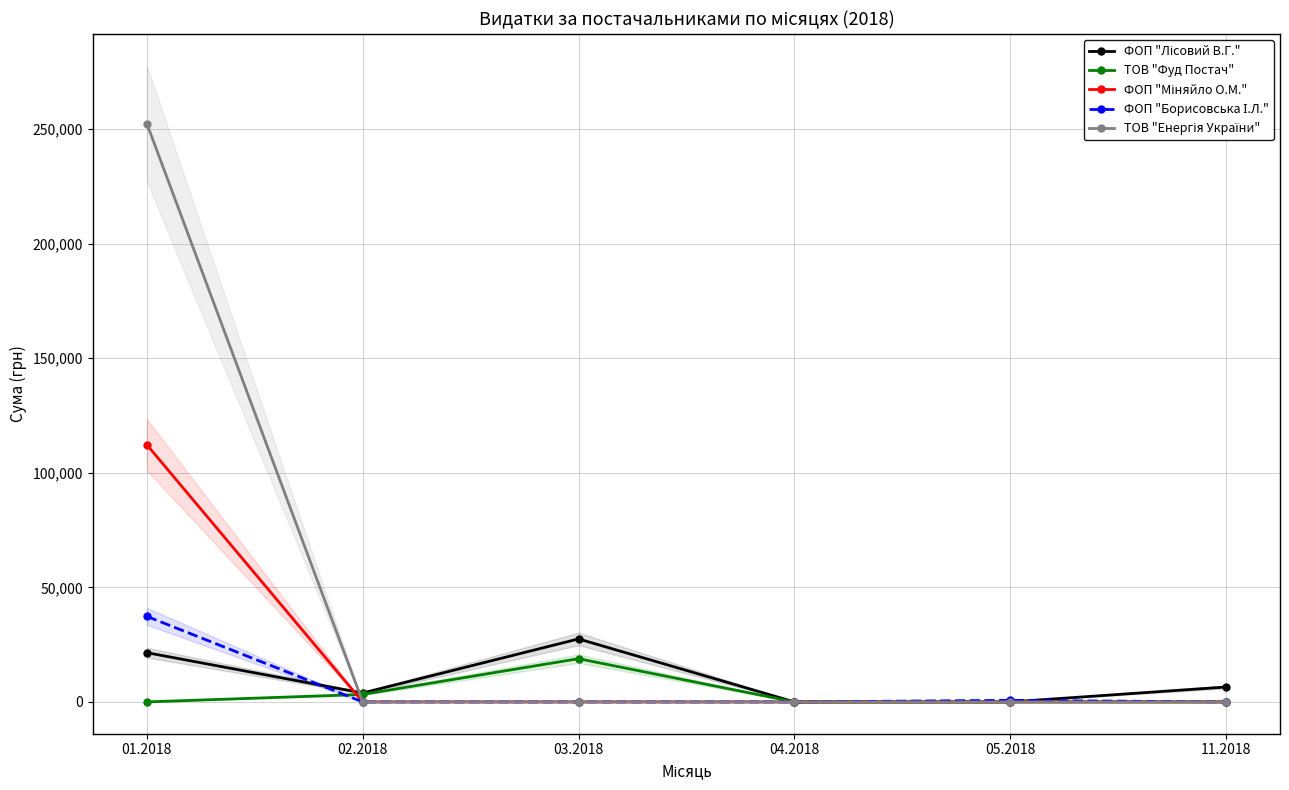

The ФОП "Лісовий В.Г." series shows 5992.9 at 02.2018. True or false?

False